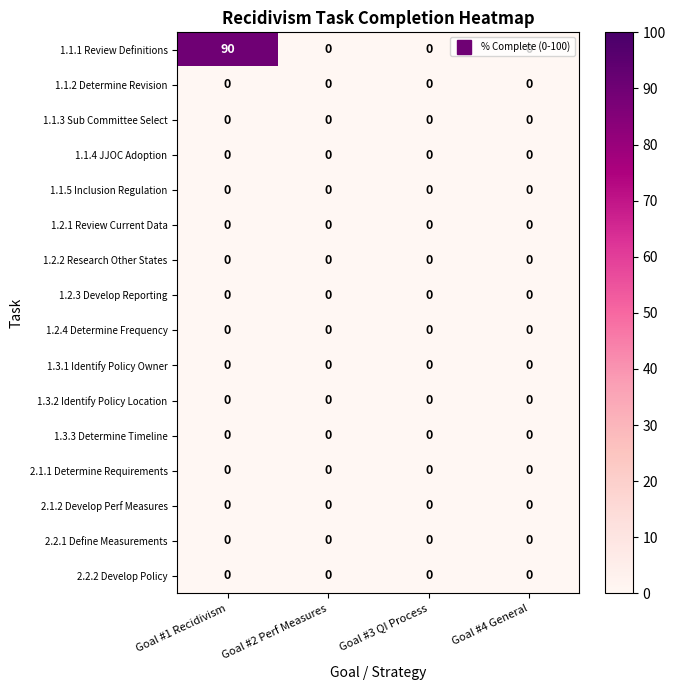

Which series has the largest total across all categories?

1.1.1 Review Definitions